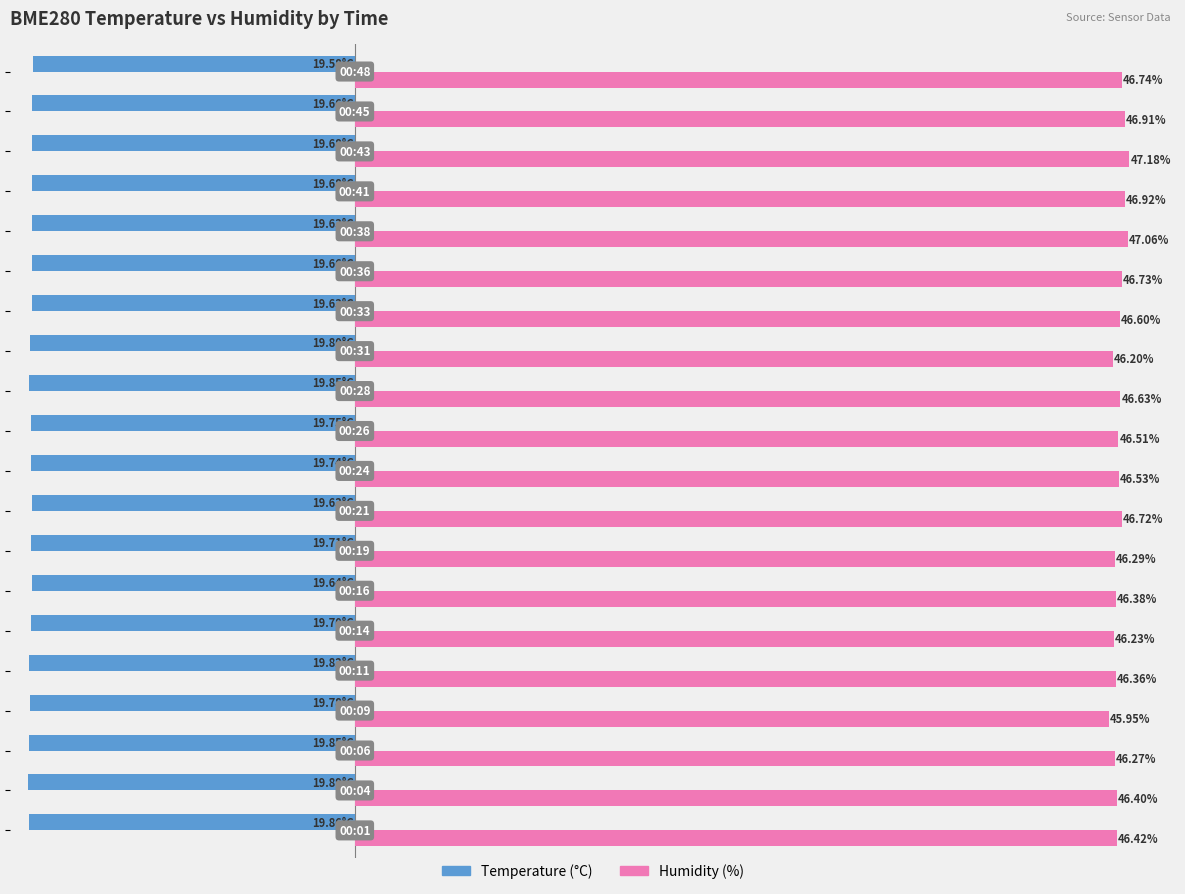

Which series has the largest total across all categories?

Humidity (%)